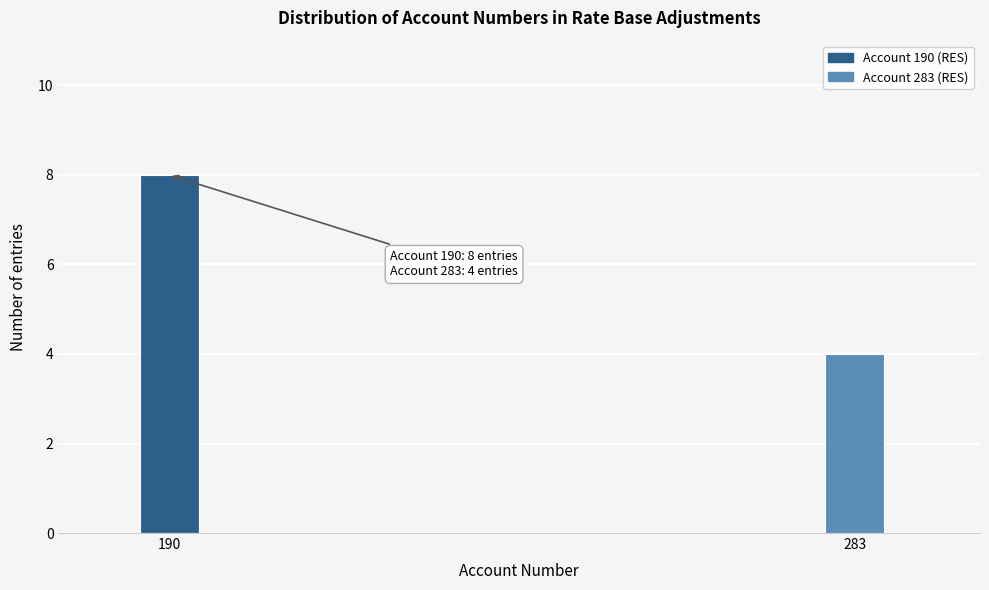

Reading left to right, transcribe all the data shown in this chart.

190=8	283=4